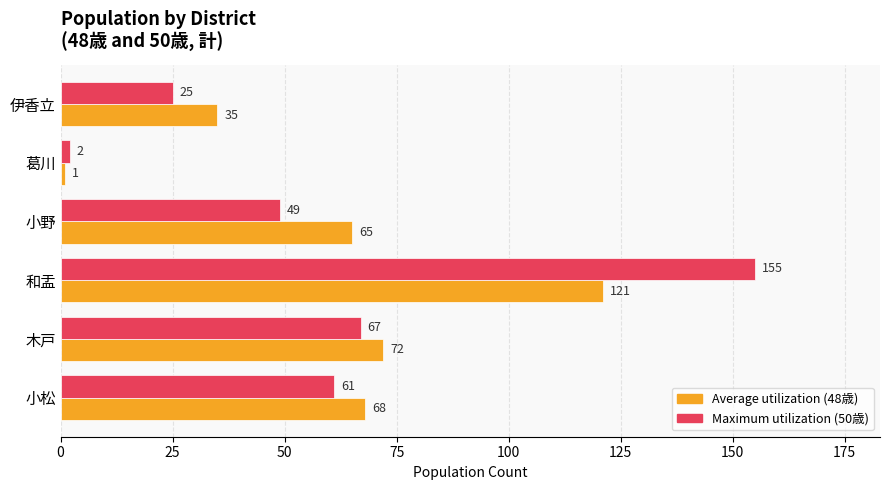

Where is Average utilization (48歳) nearest to the value 61?

小野